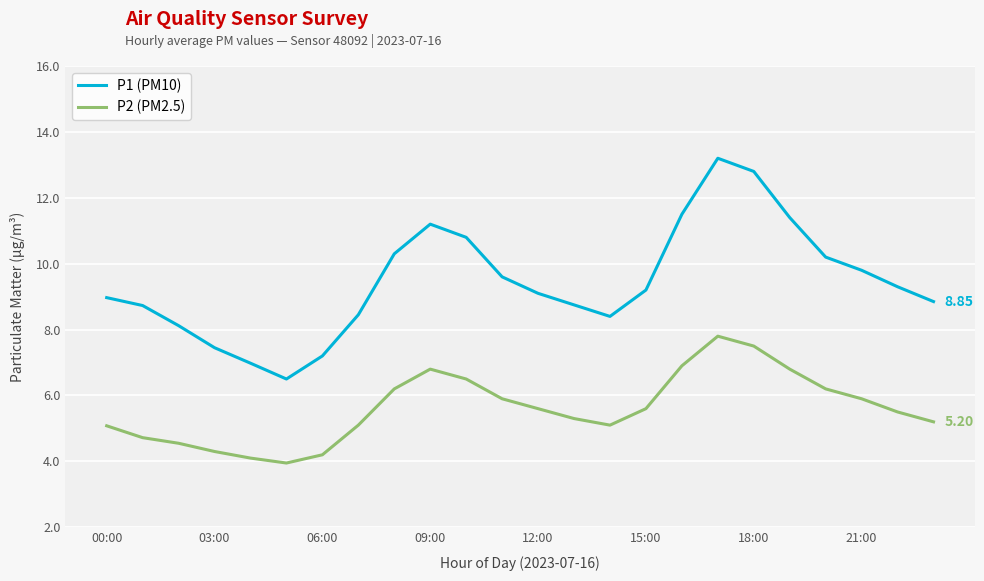

Which series has the largest range (max minus min)?

P1 (PM10)